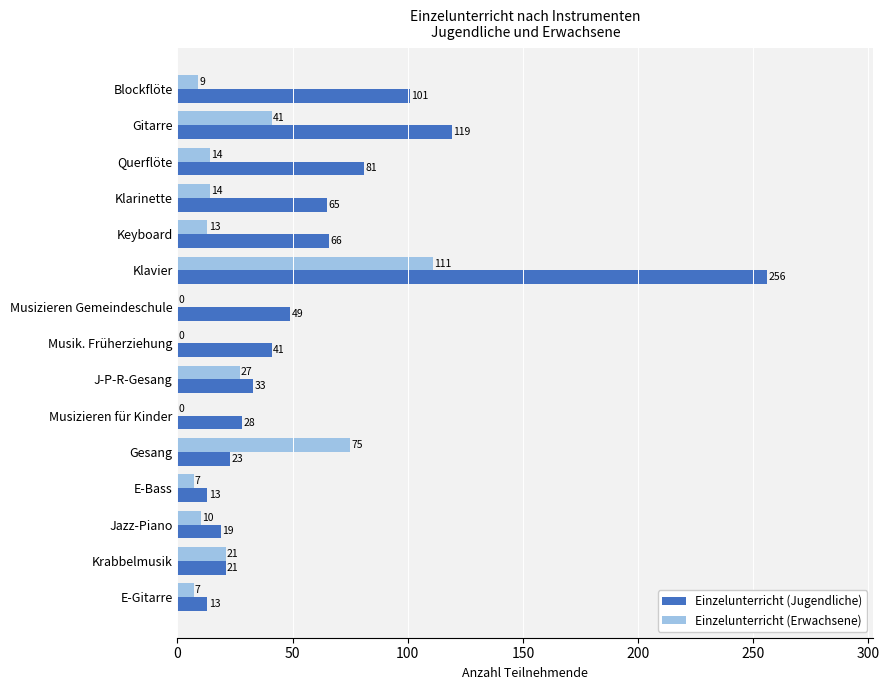

At which category is the sum across all series the highest?

Klavier